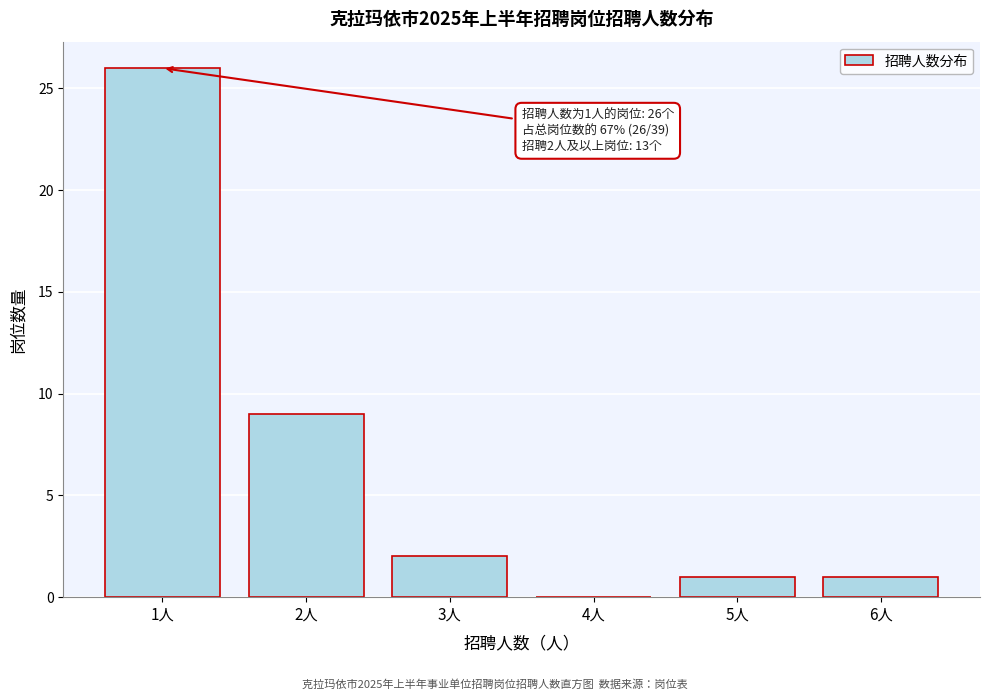

Reading left to right, what are all the values shown in this chart?

1人=26	2人=9	3人=2	4人=0	5人=1	6人=1